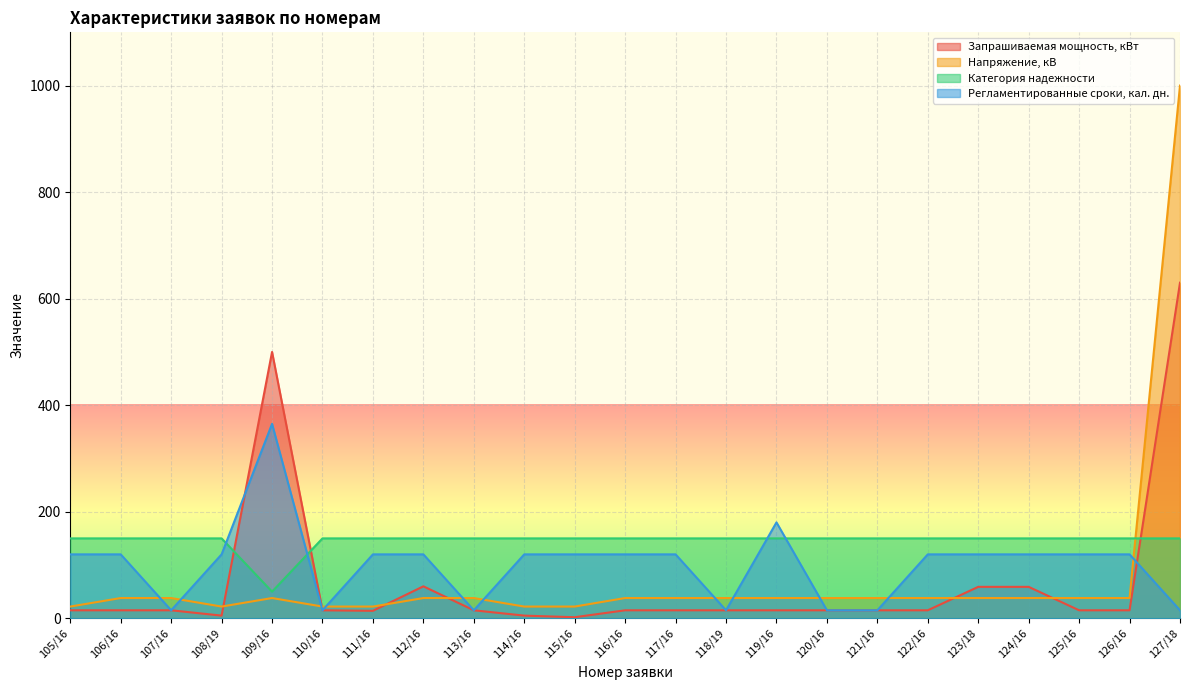

Reading right to left, transcribe all the data shown in this chart.

Запрашиваемая мощность, кВт: 630	15	15	59	59	15	15	15	15	15	15	15	2	5	15	60	14	15	500	5	15	15	15
Напряжение, кВ: 1000	38	38	38	38	38	38	38	38	38	38	38	22	22	38	38	22	22	38	22	38	38	22
Категория надежности: 150	150	150	150	150	150	150	150	150	150	150	150	150	150	150	150	150	150	50	150	150	150	150
Регламентированные сроки, кал. дн.: 15	120	120	120	120	120	15	15	180	15	120	120	120	120	15	120	120	15	365	120	15	120	120